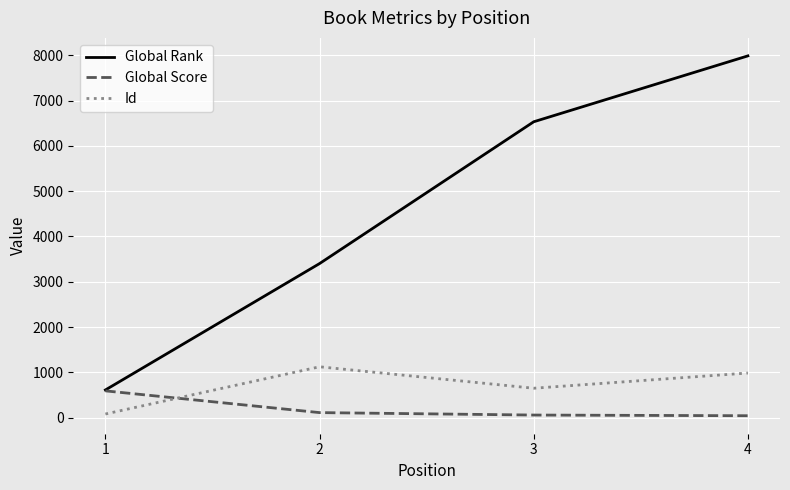

True or false: Global Score and Id cross at least once.

True